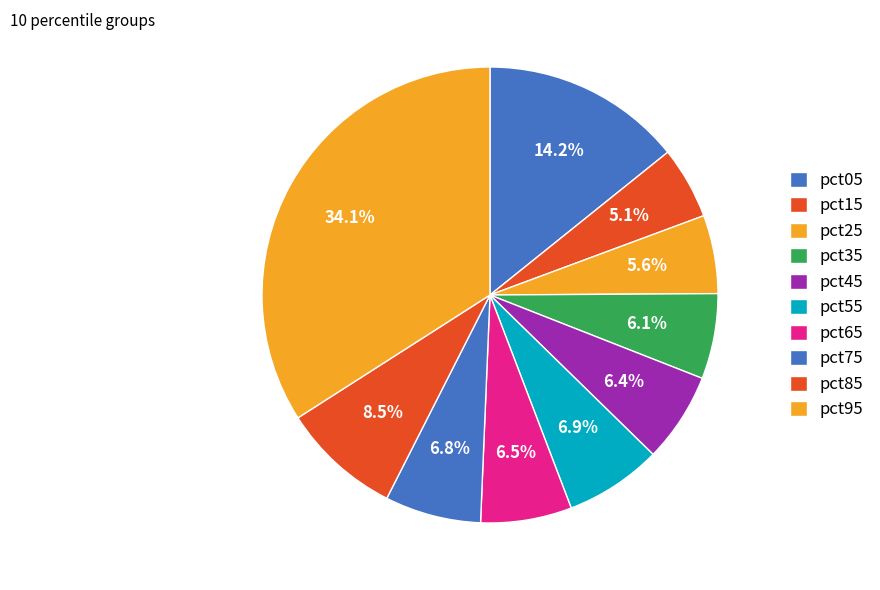

Count the number of slices in the pie.

10